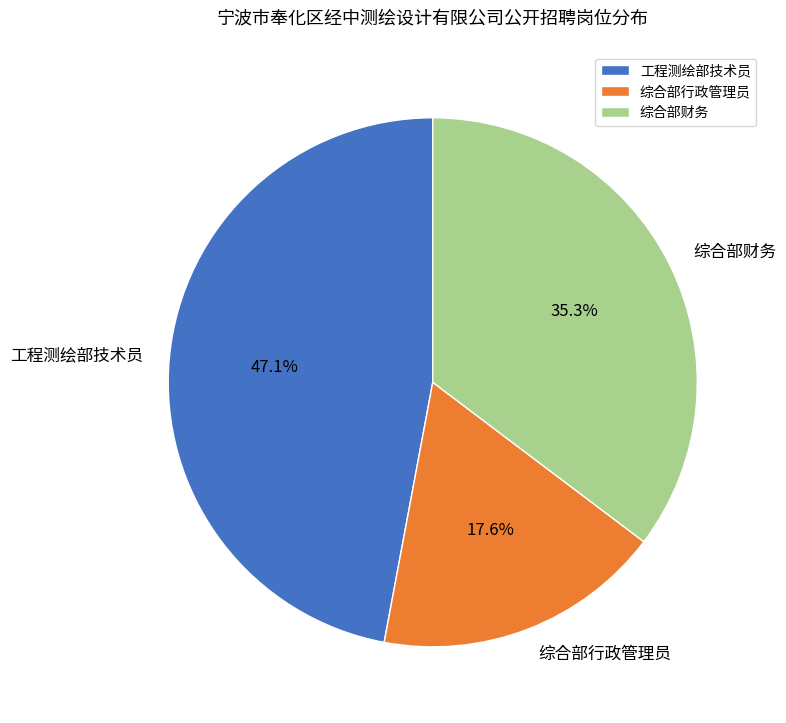

Which slice is the largest?

工程测绘部技术员